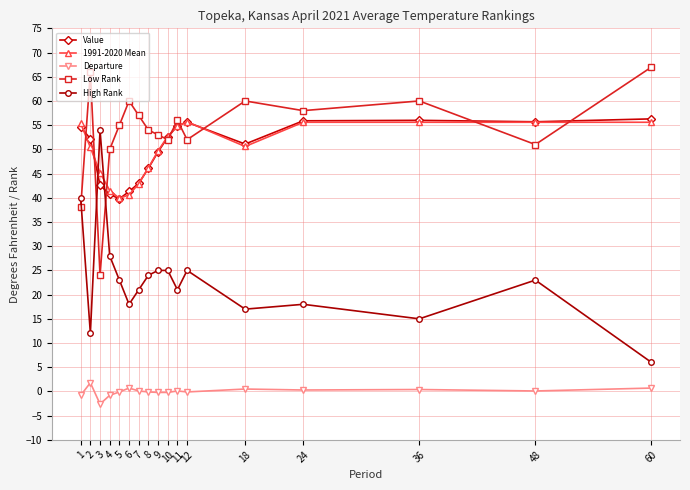

What is the sum of the Value values at 60 and 3?

98.9